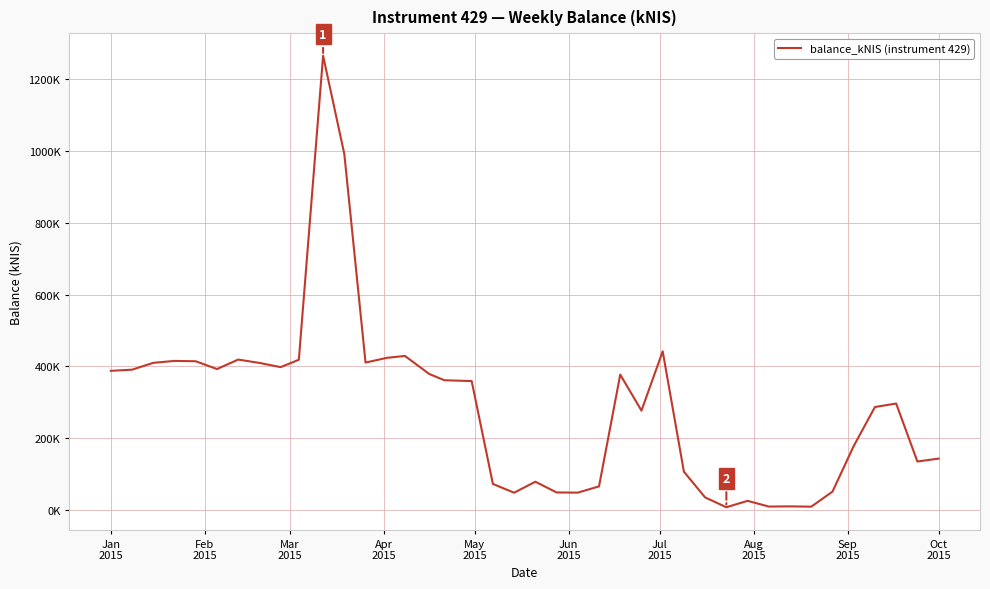

Reading left to right, transcribe all the data shown in this chart.

387.5	390.7	409.8	415.2	414.2	392.5	418.9	409.6	397.8	418.4	1266.2	992.2	410.6	423.7	429.1	378.8	361.3	359.0	72.1	47.7	78.3	48.4	47.9	65.3	377.0	276.6	441.9	106.1	34.5	7.1	25.0	9.1	9.6	8.7	50.7	177.9	286.6	296.3	134.7	142.8